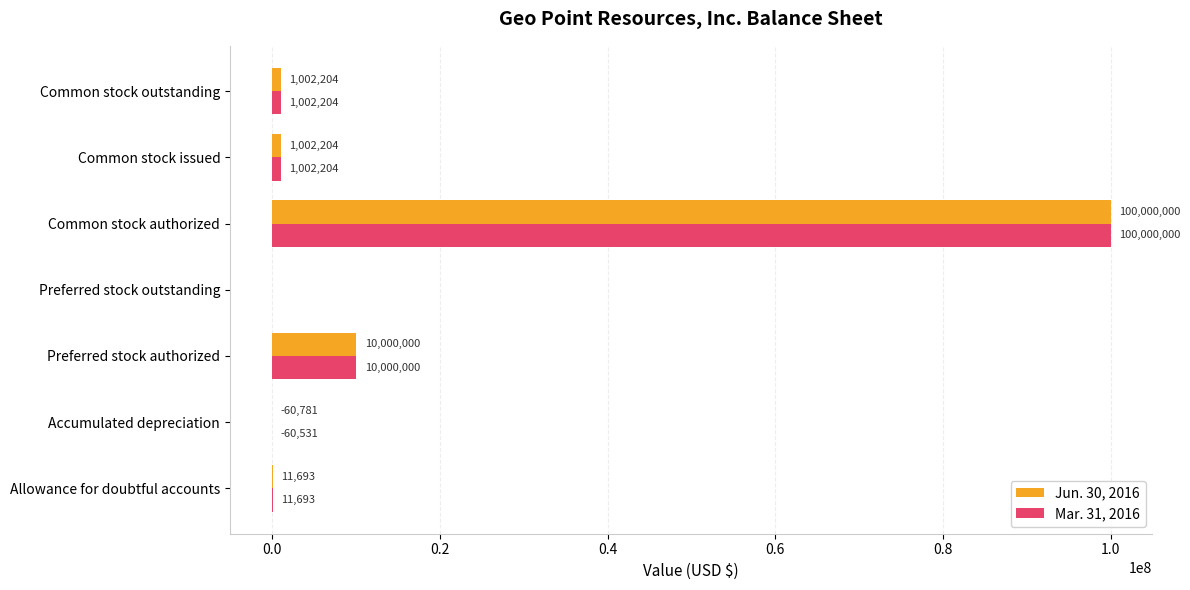

What is the sum of the Mar. 31, 2016 values at Preferred stock outstanding and Common stock authorized?

100000000